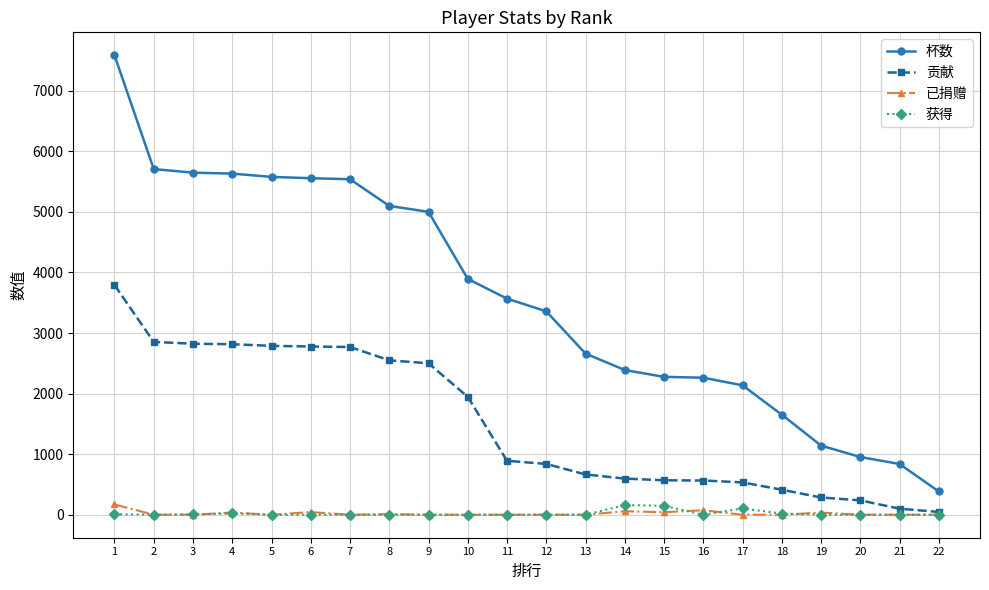

What value does the 已捐赠 series have at 1, to the nearest 50?

150